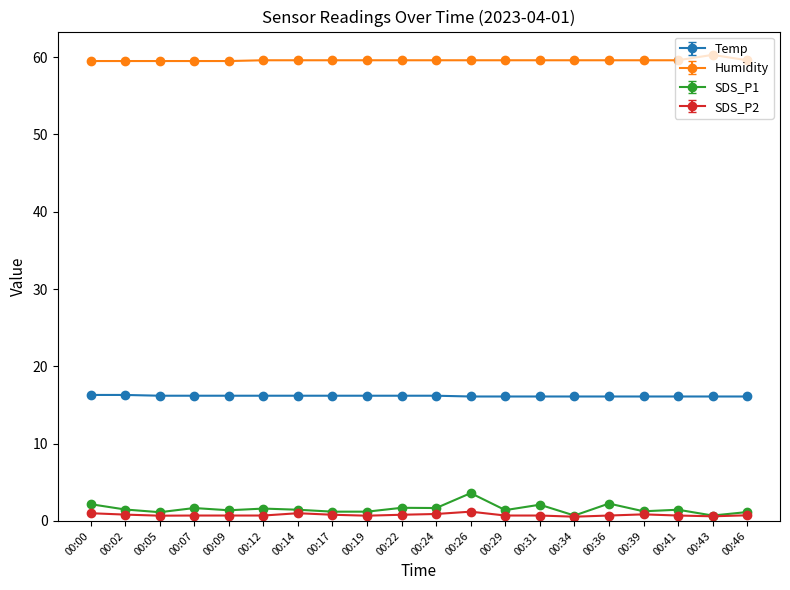

What is the difference between the SDS_P2 values at 00:43 and 00:41?

0.1